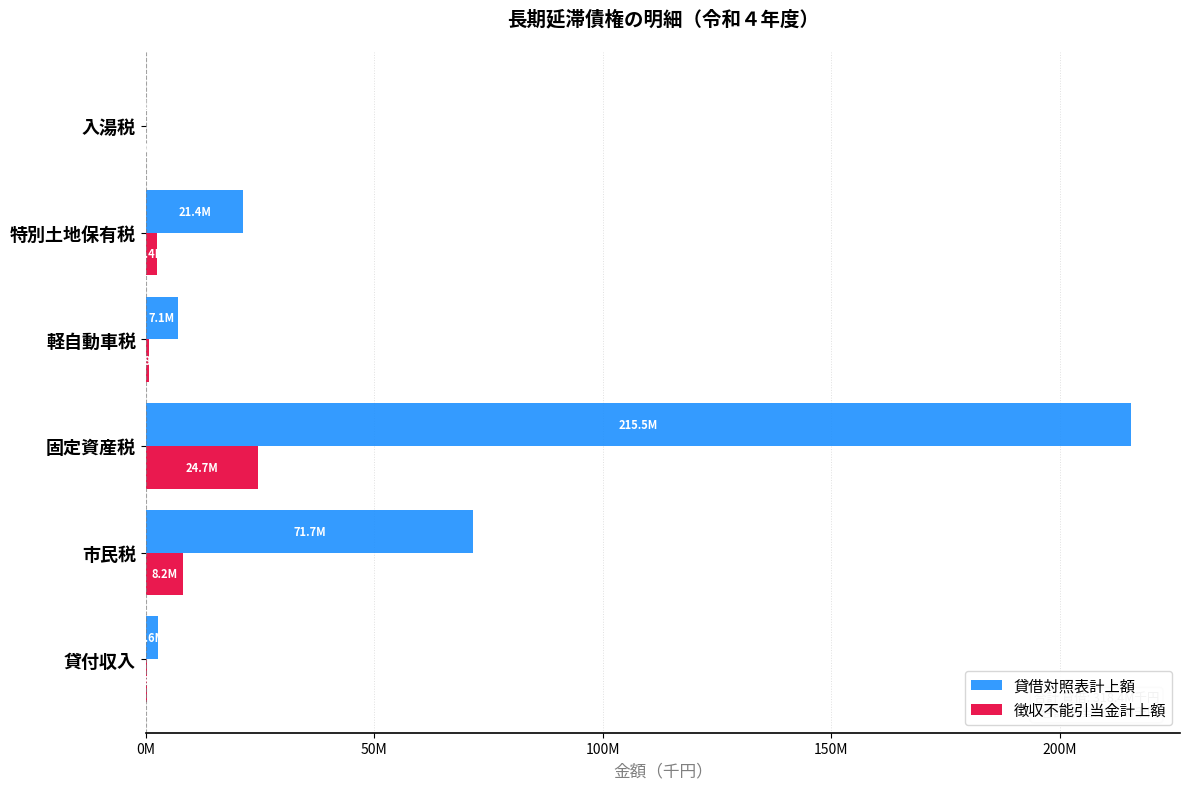

What are all the series names shown in the legend?

貸借対照表計上額, 徴収不能引当金計上額